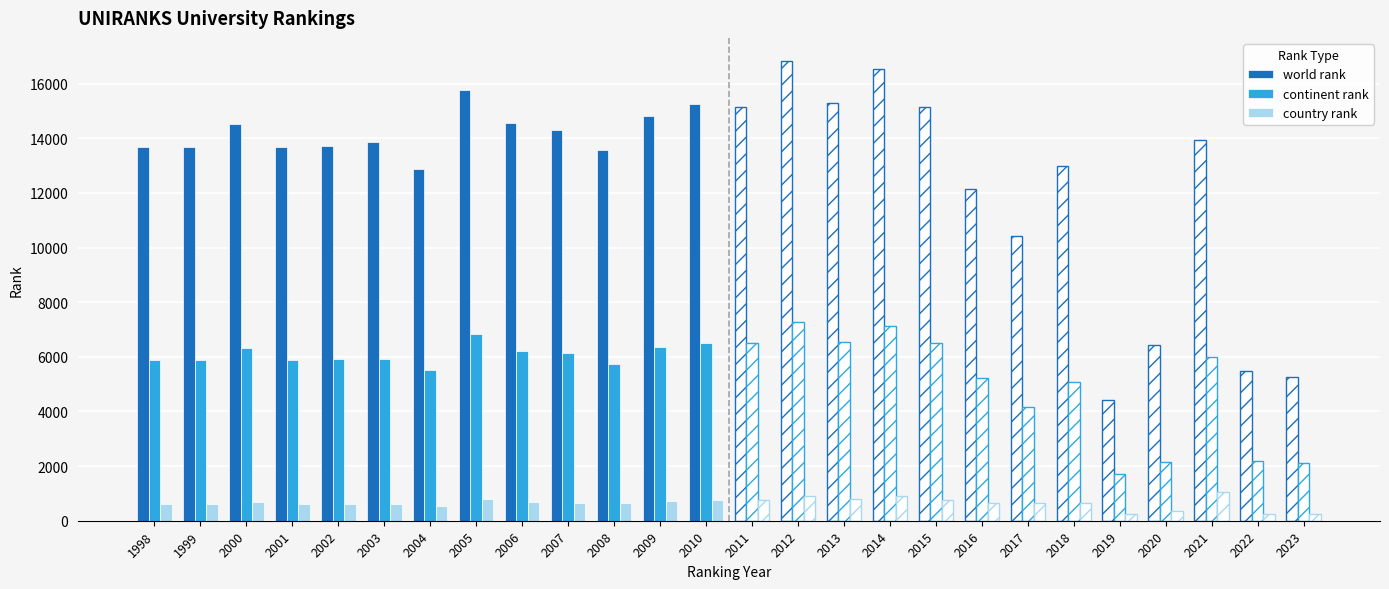

At which label is world rank closest to 14337?

2007